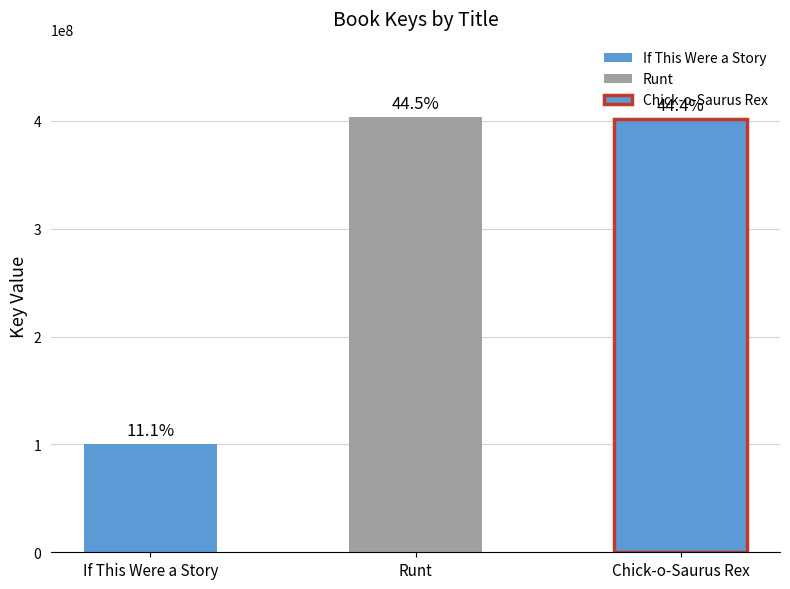

Which has a higher value, Chick-o-Saurus Rex or If This Were a Story?

Chick-o-Saurus Rex